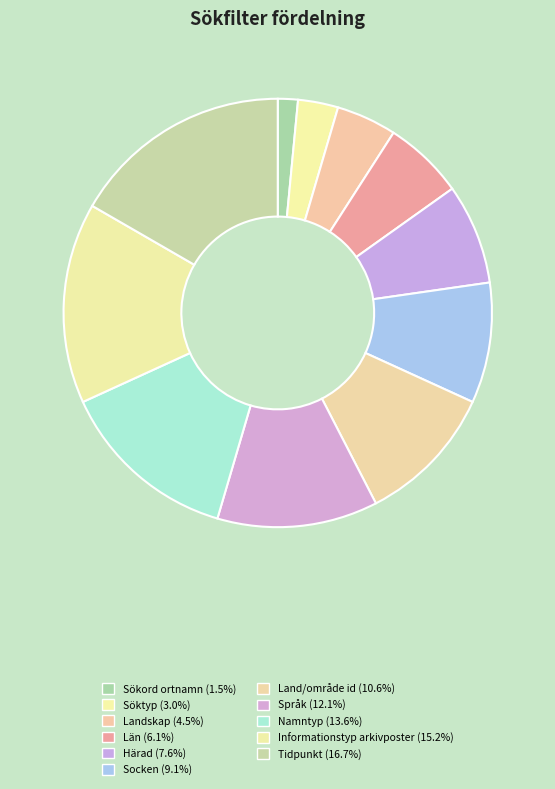

How many slices are in this pie chart?

11